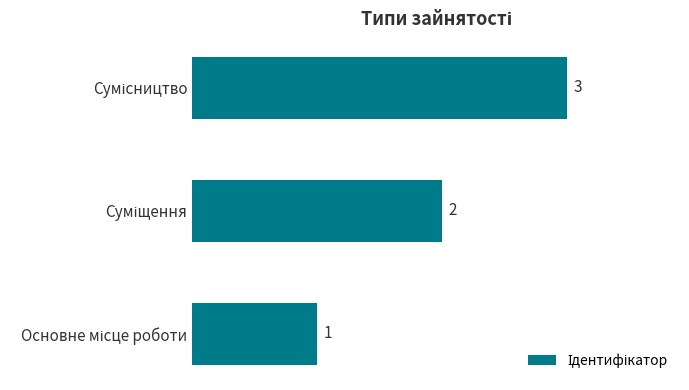

What is the sum of all values?

6